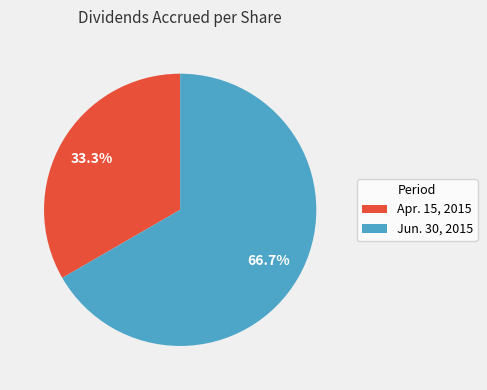

Count the number of slices in the pie.

2